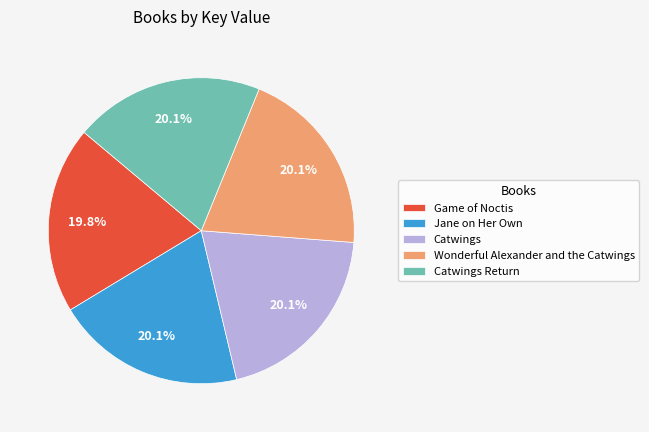

Is it true that Catwings is 20% of the pie?

True